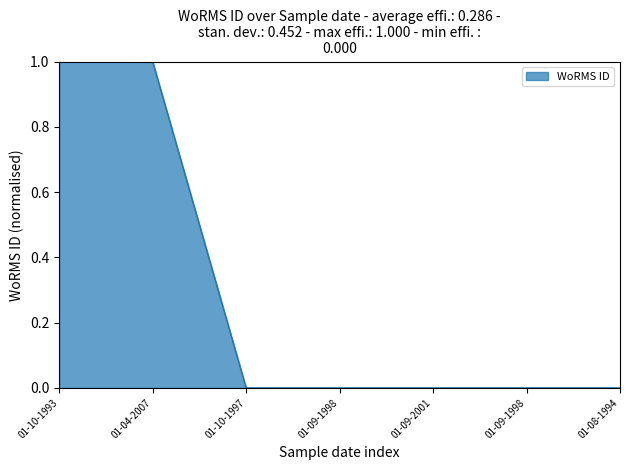

What is the greatest value displayed?

1